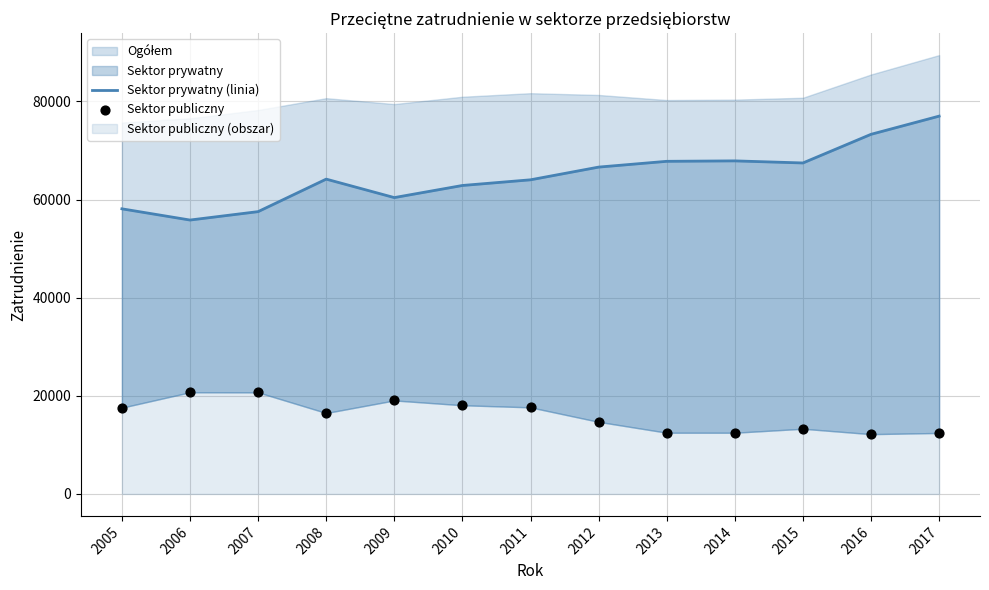

Which series reaches the minimum Y coordinate?

Sektor publiczny